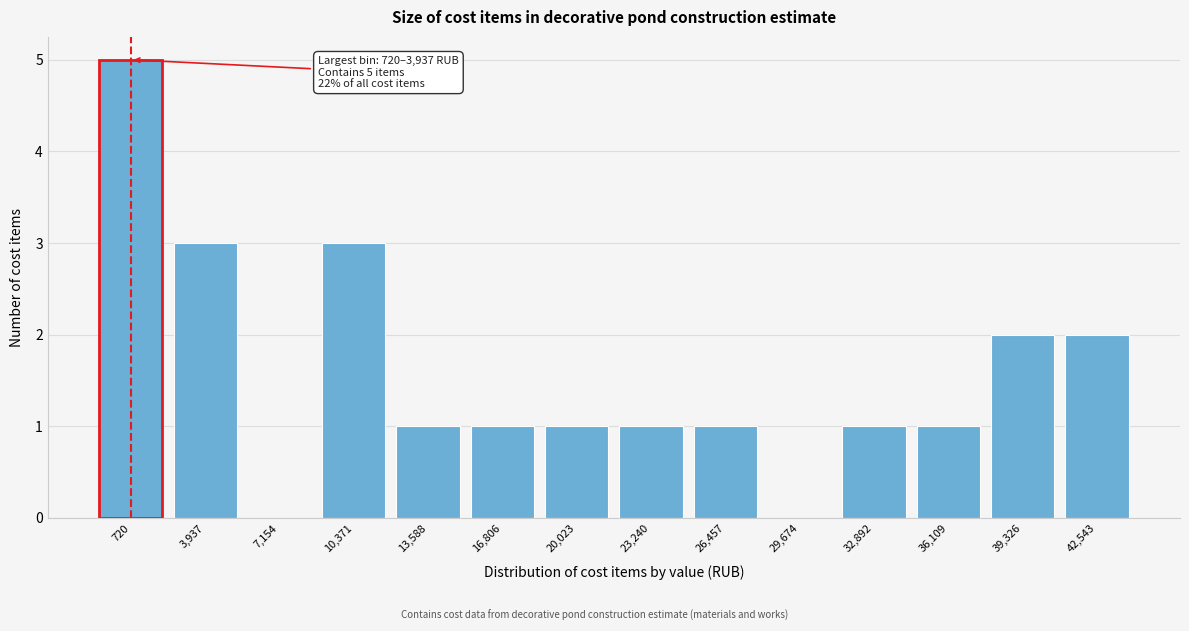

Reading left to right, transcribe all the data shown in this chart.

720=5	3,937=3	7,154=0	10,371=3	13,588=1	16,806=1	20,023=1	23,240=1	26,457=1	29,674=0	32,892=1	36,109=1	39,326=2	42,543=2